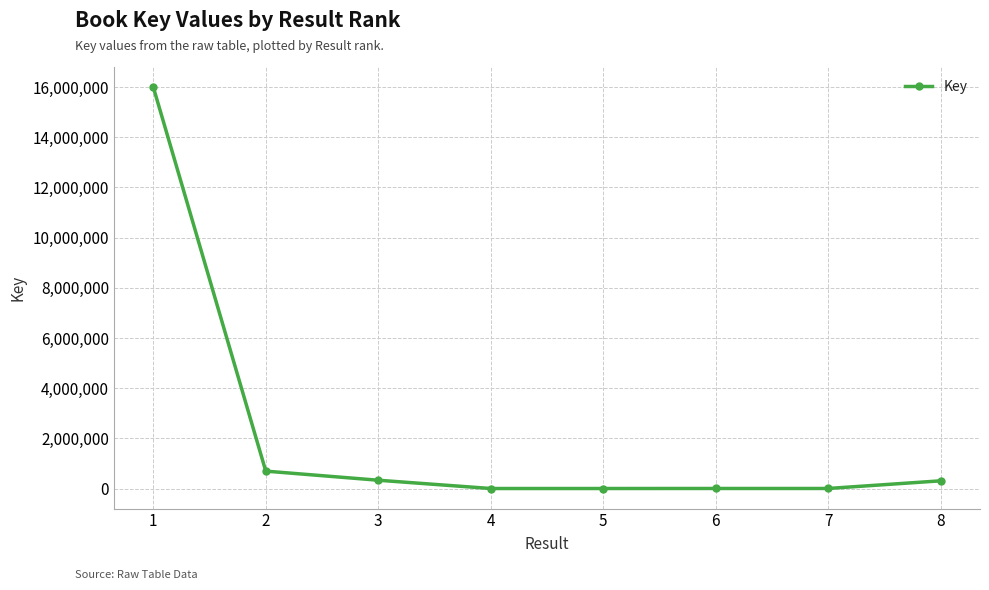

How many lines are shown in the chart?

1